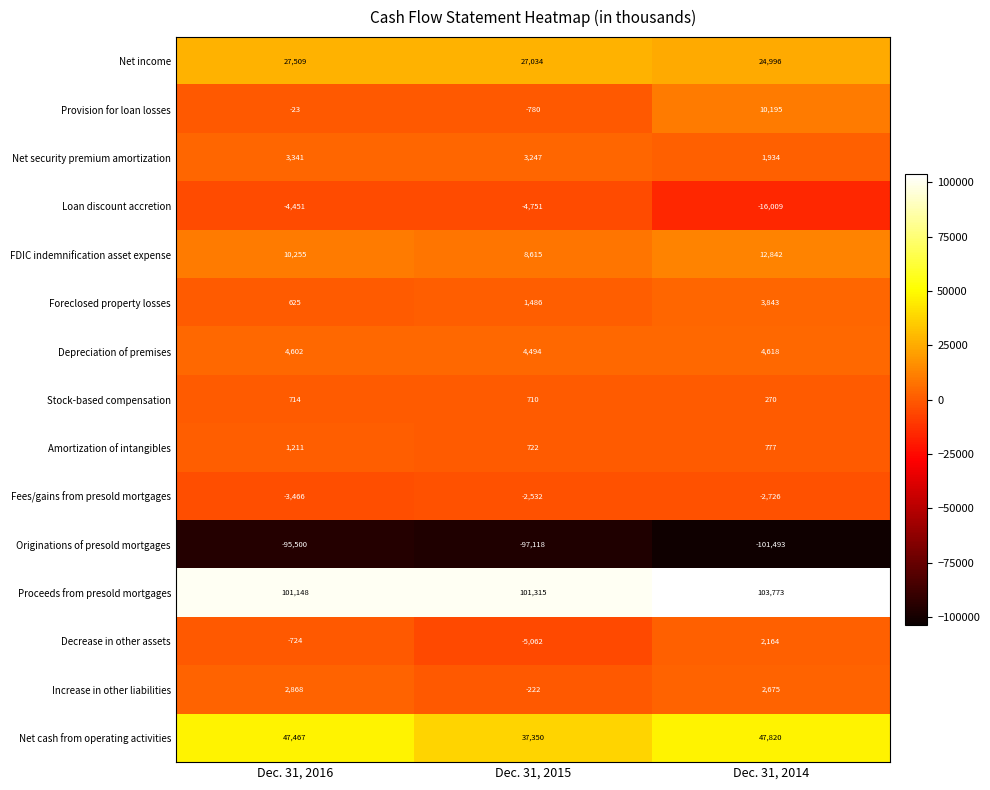

What is the greatest value displayed?

103773